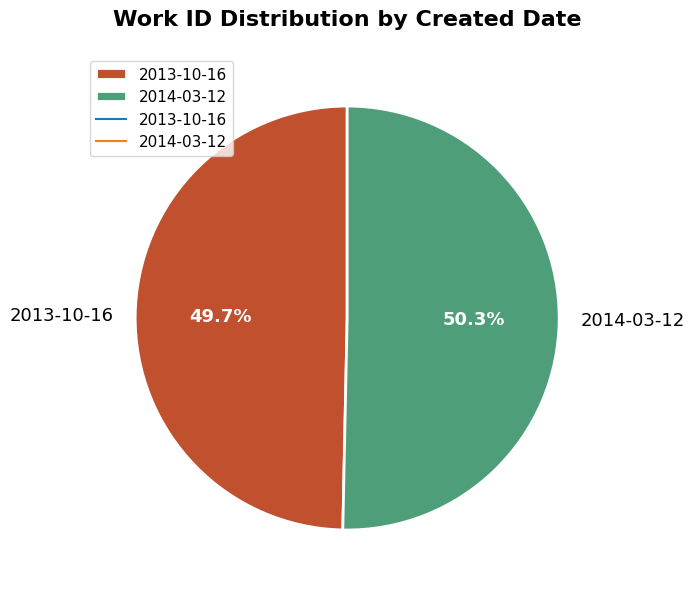

Rank the categories by value from lowest to highest.

2013-10-16, 2014-03-12